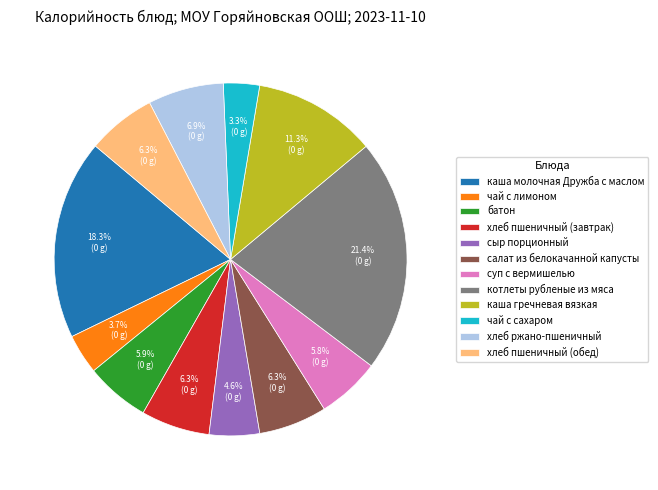

How many segments does this pie chart have?

12